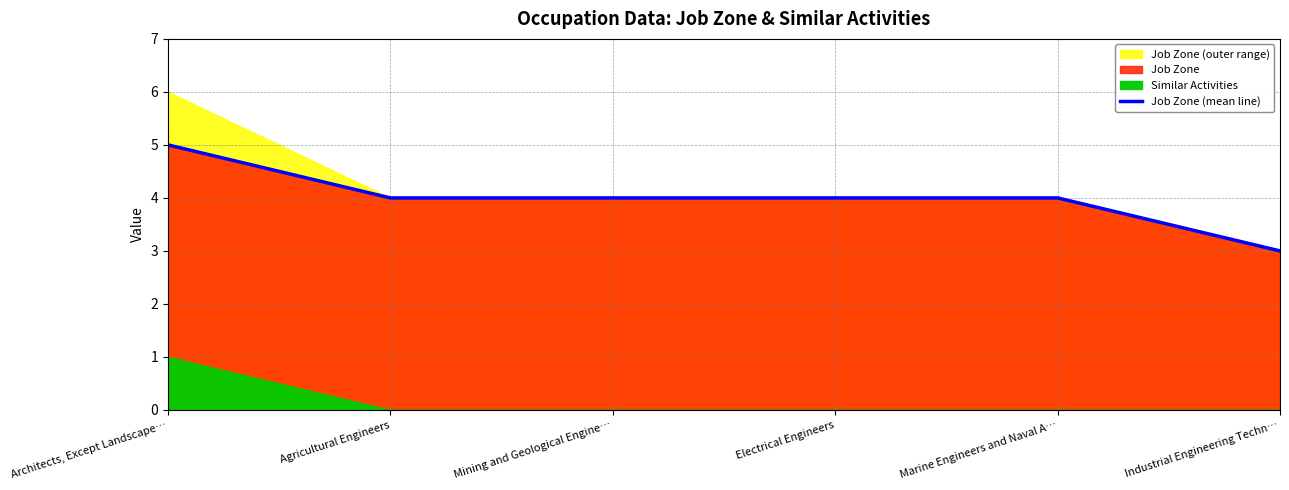

Reading left to right, list all the values displayed in this chart.

5	4	4	4	4	3